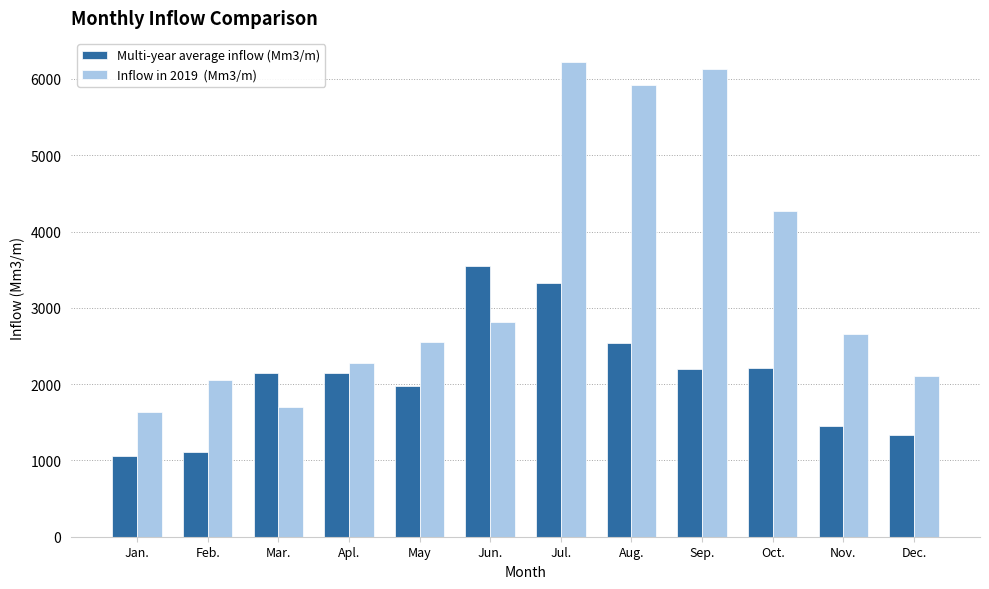

What is the greatest value displayed?

6226.8